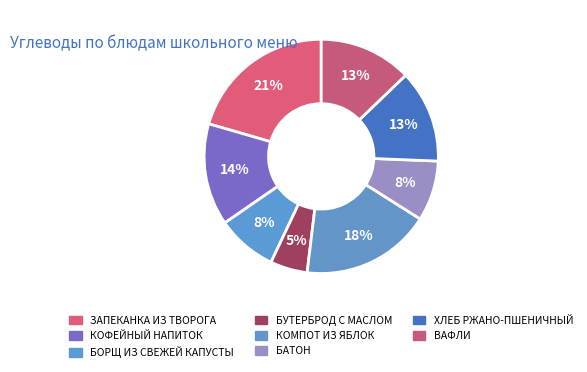

Approximately how many times larger is the value at КОФЕЙНЫЙ НАПИТОК compared to БАТОН?

1.7